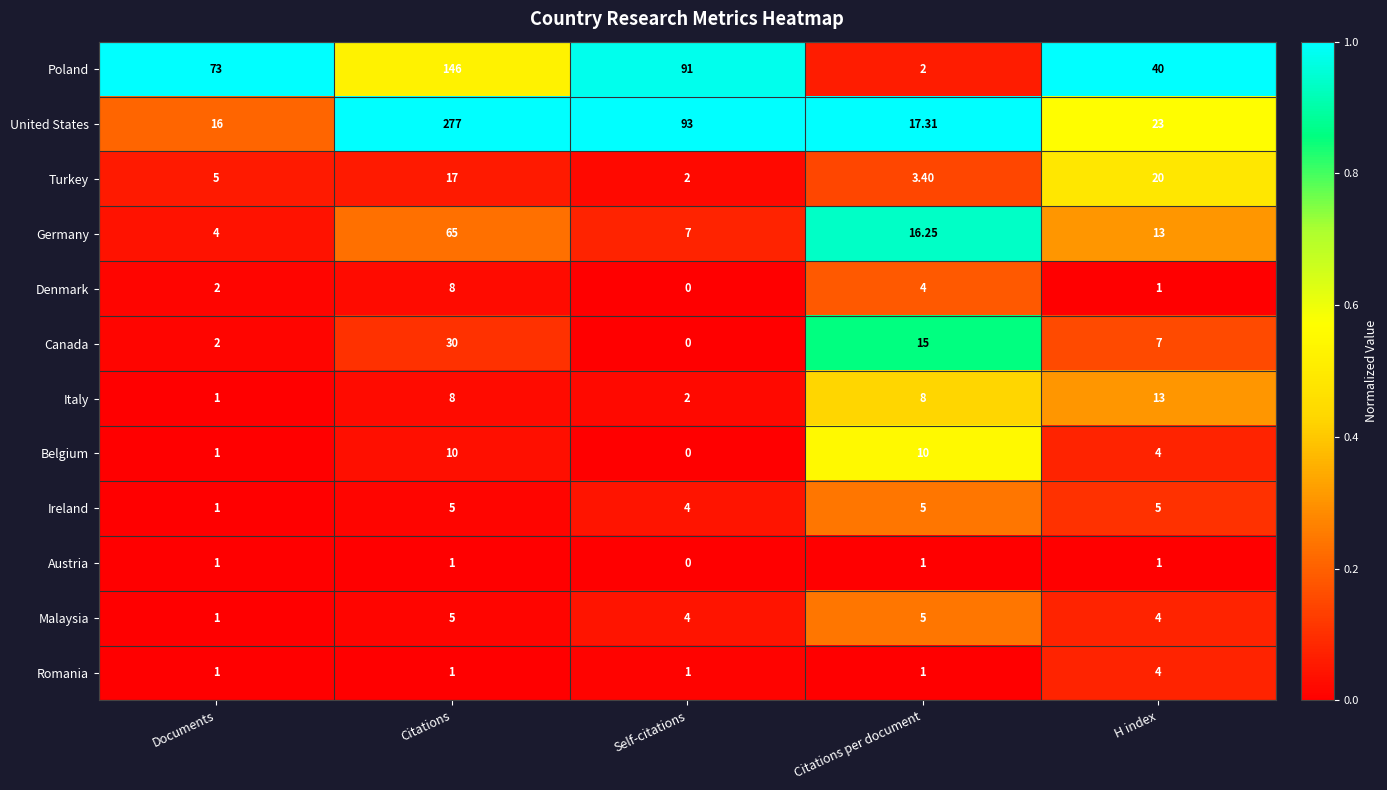

Which series changed the most between Citations per document and H index?

Poland